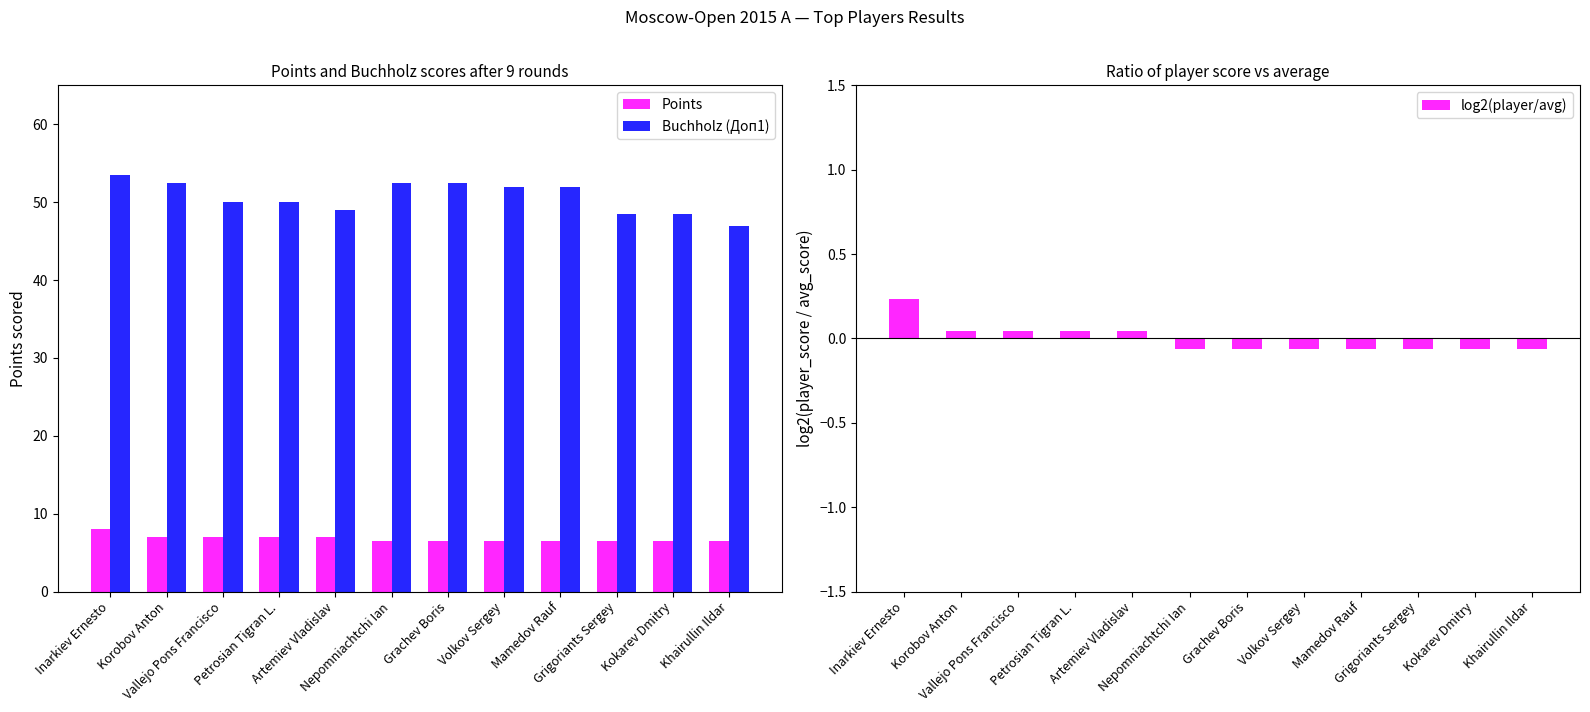

What is the label of the 8th bar from the left?

Volkov Sergey